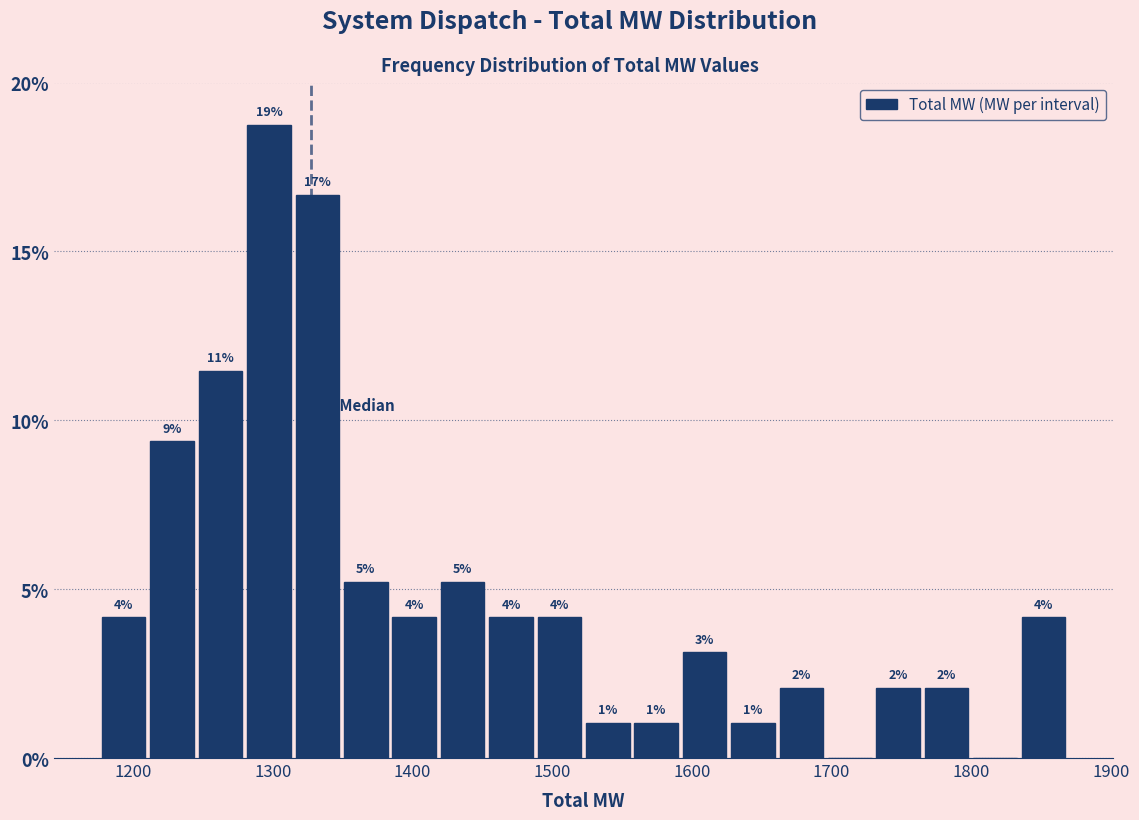

Around what value on the x-axis is the tallest bar? Give the approximate position of its centre, as read against the axis.

1300